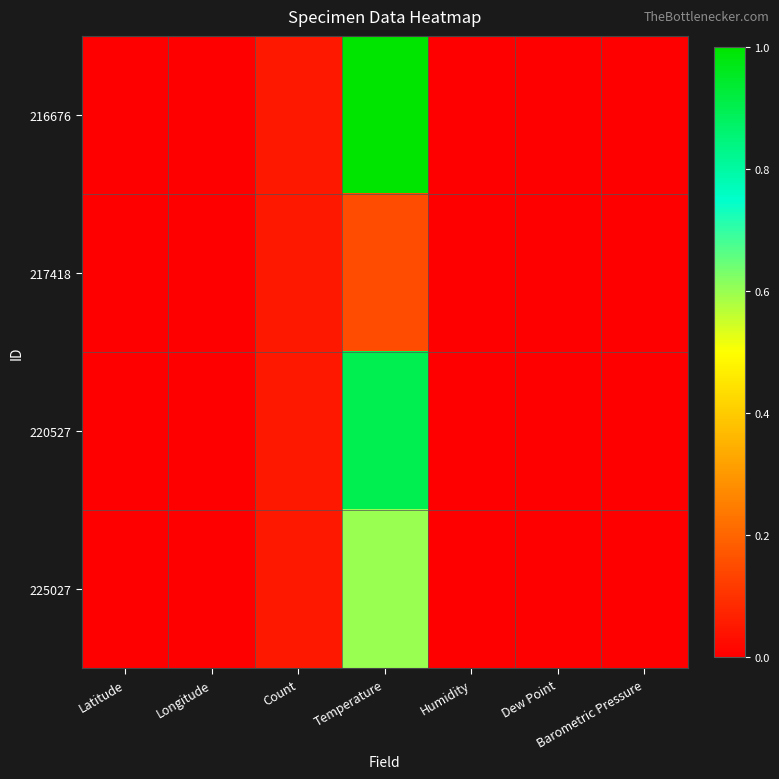

Reading left to right, transcribe all the data shown in this chart.

216676: Latitude=0.0	Longitude=0.0	Count=0.0	Temperature=1.0	Humidity=0.0	Dew Point=0.0	Barometric Pressure=0.0
217418: Latitude=0.0	Longitude=0.0	Count=0.0	Temperature=0.1	Humidity=0.0	Dew Point=0.0	Barometric Pressure=0.0
220527: Latitude=0.0	Longitude=0.0	Count=0.0	Temperature=0.9	Humidity=0.0	Dew Point=0.0	Barometric Pressure=0.0
225027: Latitude=0.0	Longitude=0.0	Count=0.0	Temperature=0.6	Humidity=0.0	Dew Point=0.0	Barometric Pressure=0.0